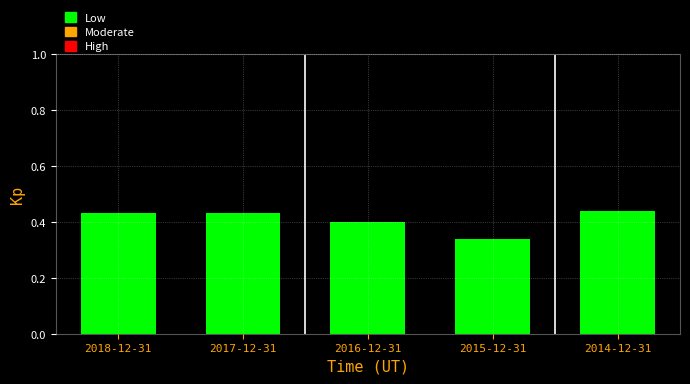

What is the sum of the values at 2015-12-31 and 2017-12-31?

0.8